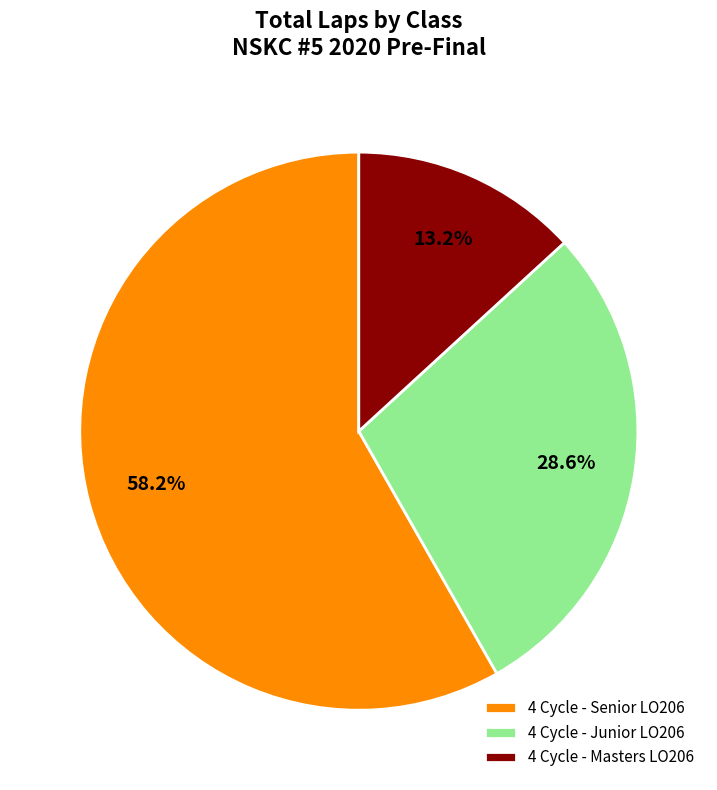

Rank the categories by value from lowest to highest.

4 Cycle - Masters LO206, 4 Cycle - Junior LO206, 4 Cycle - Senior LO206